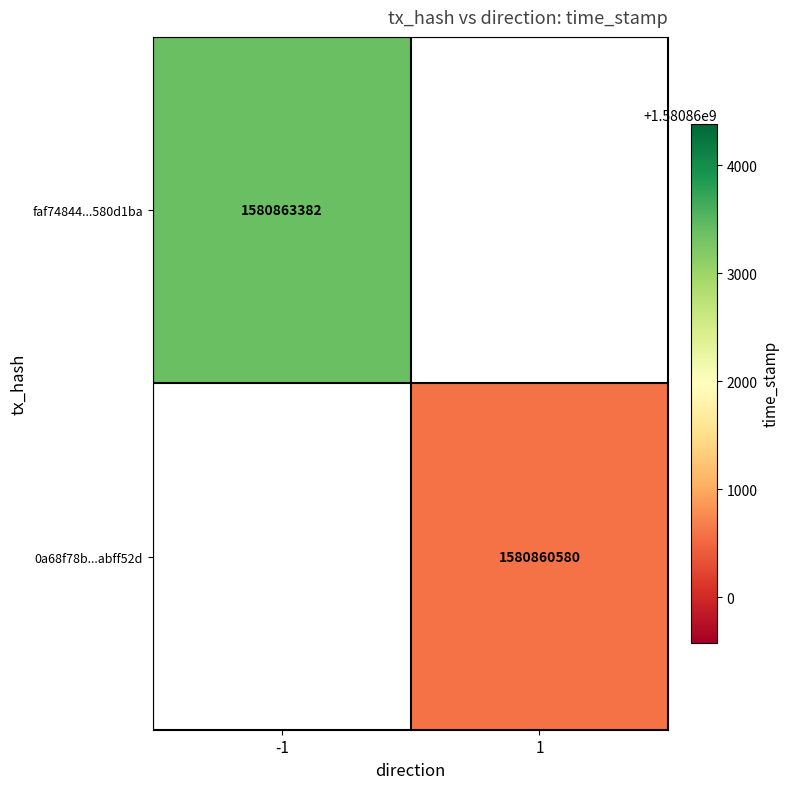

Is it true that faf74844...580d1ba equals 1580863382 at -1?

True